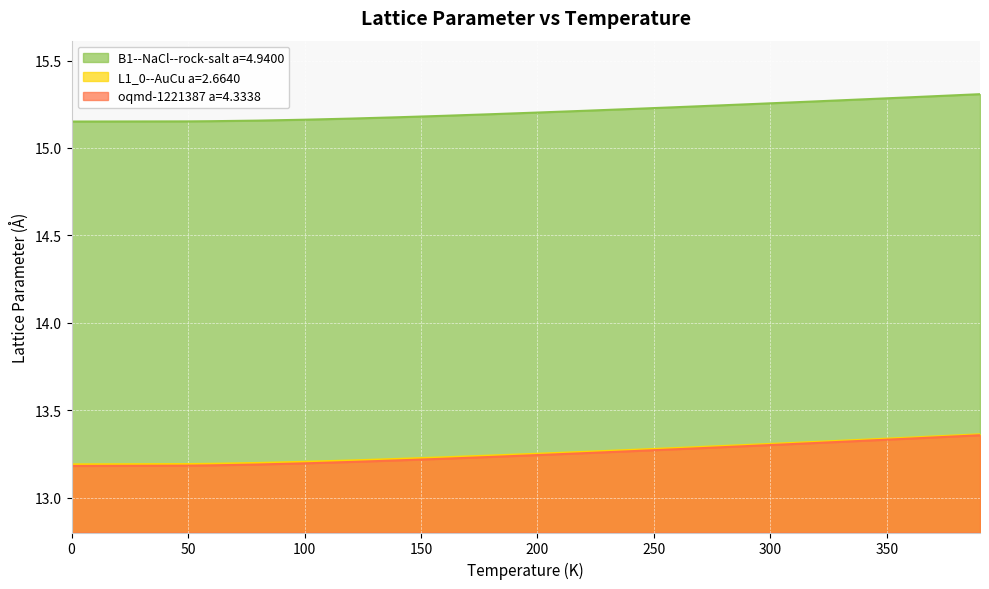

Which series has the largest total across all categories?

B1--NaCl--rock-salt a=4.9400